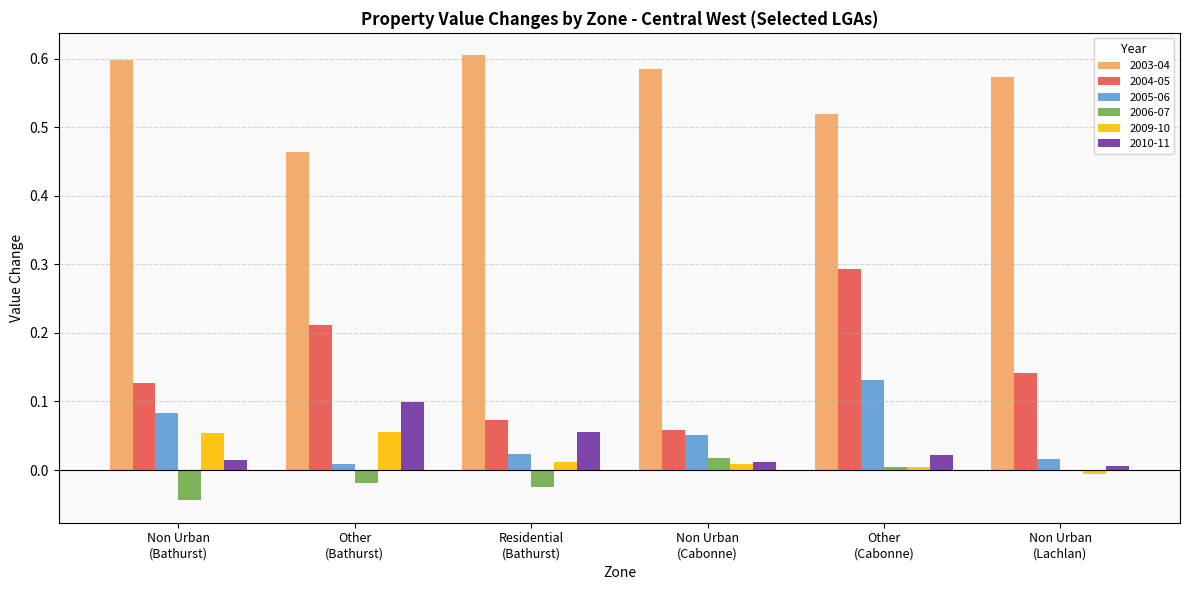

What is the sum of all 2003-04 values?

3.3